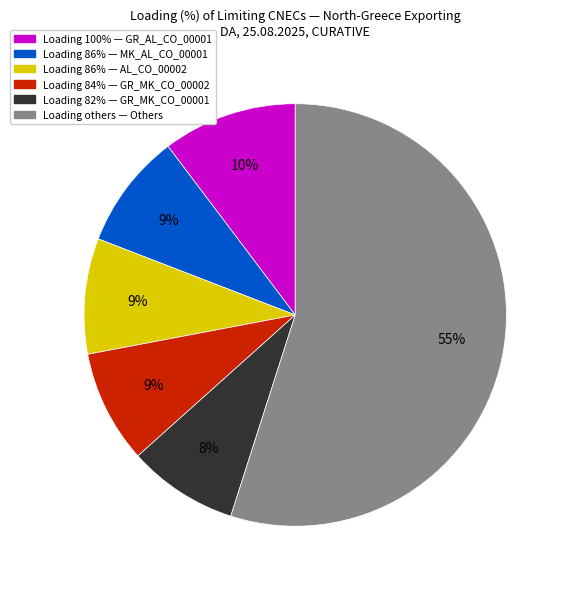

How many segments does this pie chart have?

6